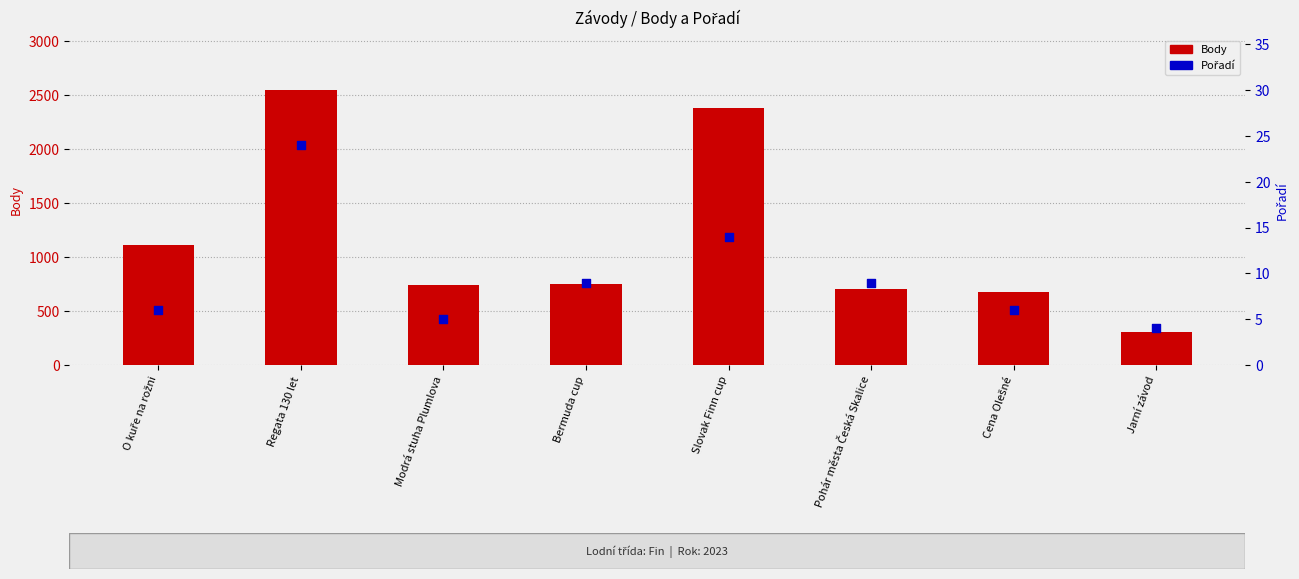

Which series has the largest total across all categories?

Body